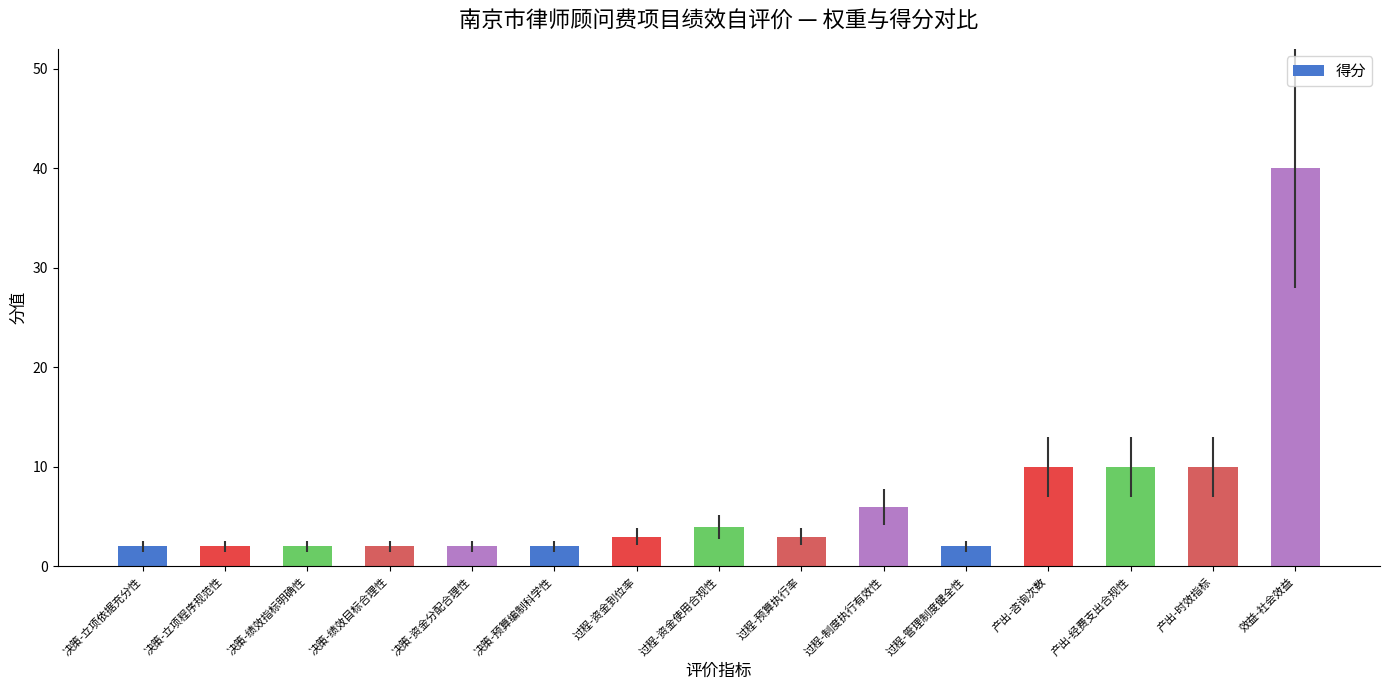

True or false: the data shows 3 at 过程-预算执行率.

True